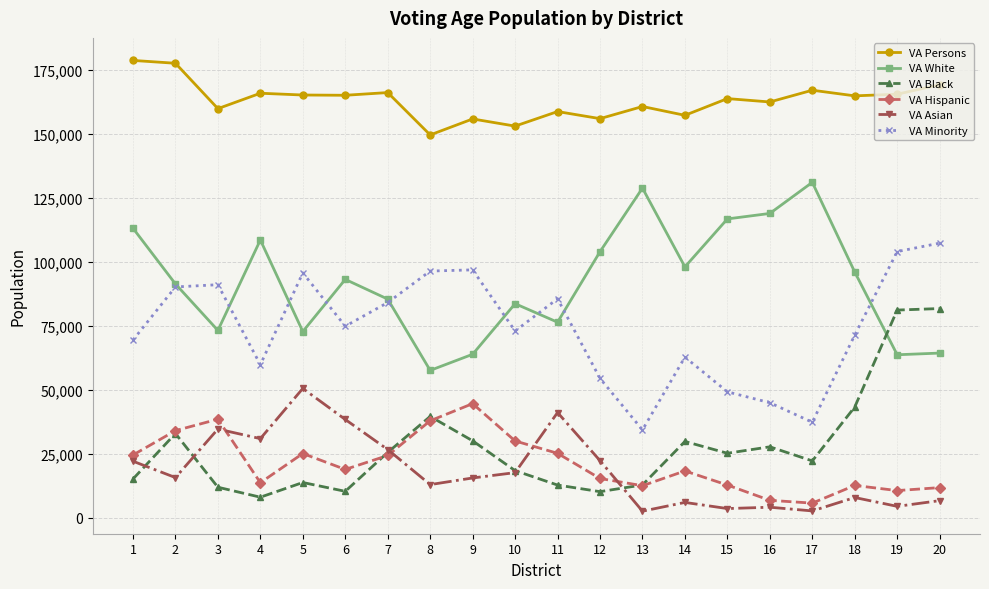

Rank the series by their maximum value, from highest to lowest.

VA Persons, VA White, VA Minority, VA Black, VA Asian, VA Hispanic